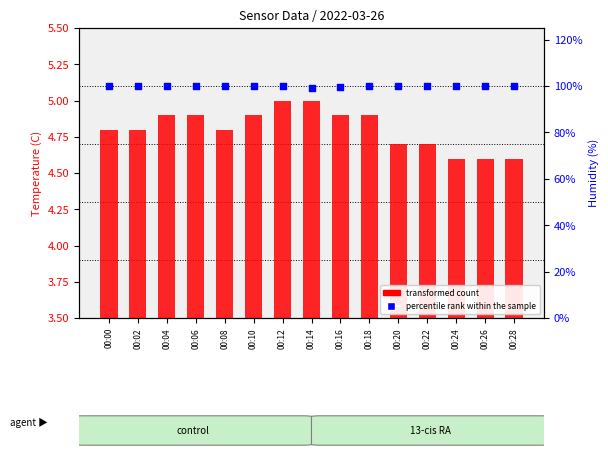

Which series has the widest spread of Y values?

percentile rank within the sample